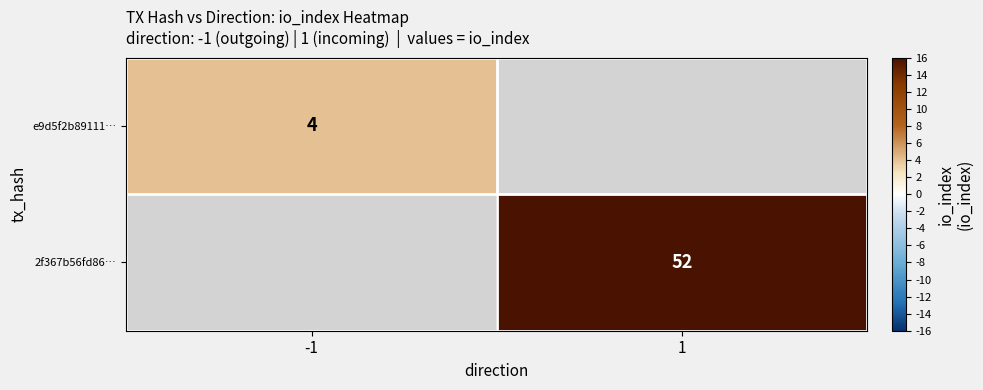

Is it true that e9d5f2b89111… equals 4 at -1?

True